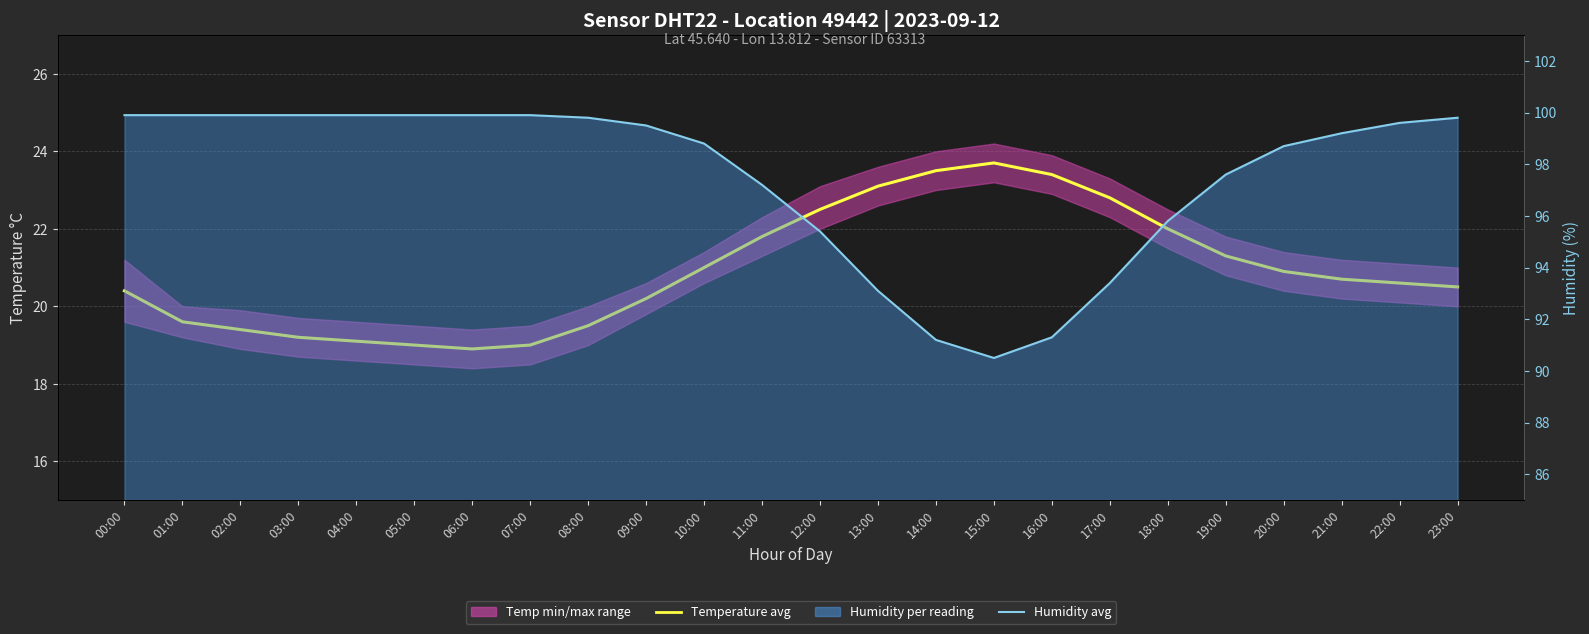

At how many categories does at least one series exceed 83?

24